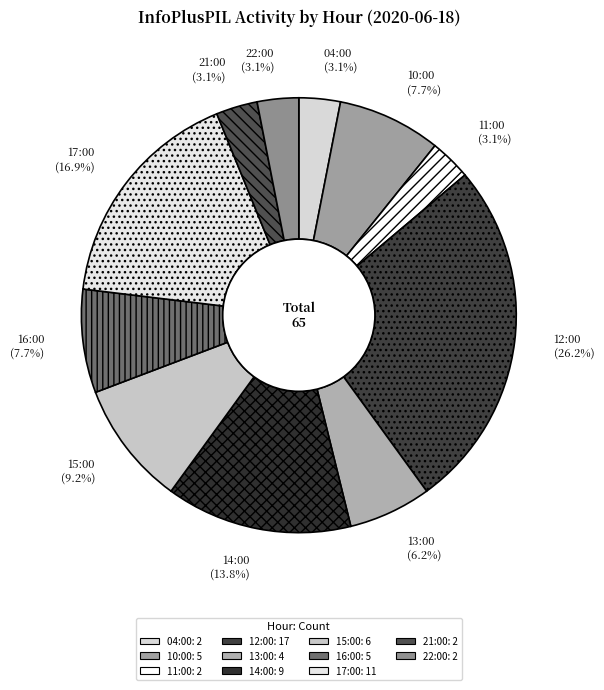

How much of the chart is everything except 15:00?

90.8%